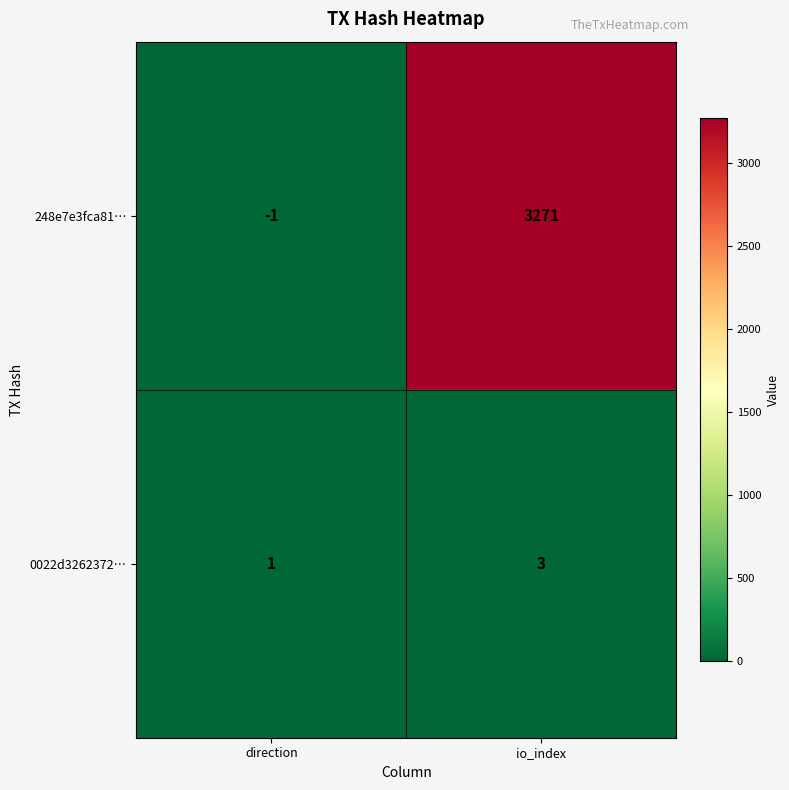

What is the spread (max minus min) of values at io_index?

3268